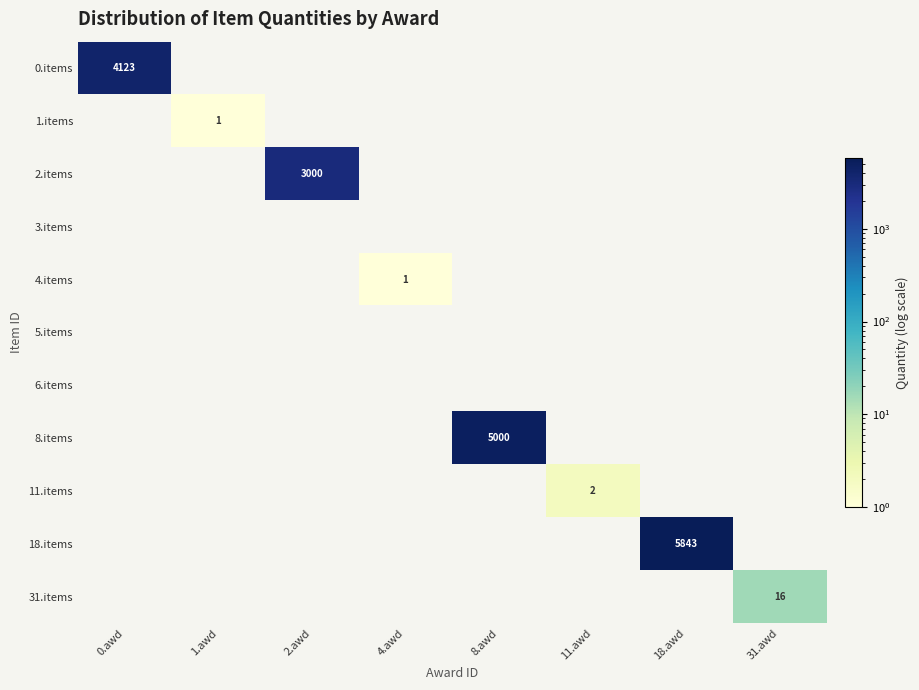

Is it true that 3.items equals 0 at 8.awd?

True